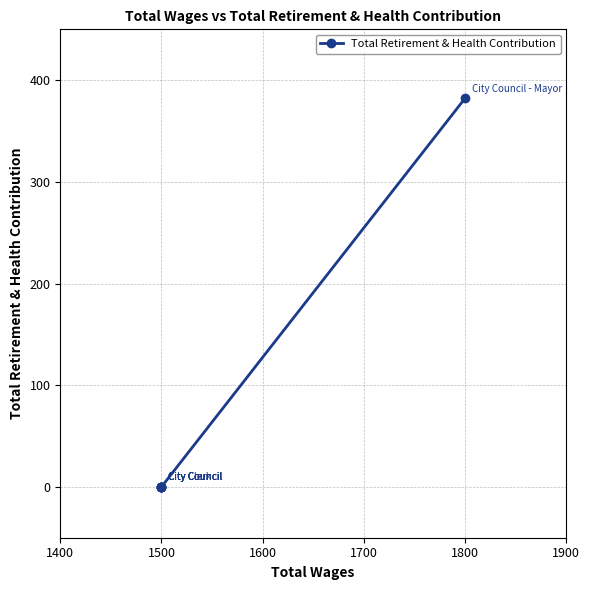

Reading right to left, transcribe all the data shown in this chart.

0	0	0	0	0	382